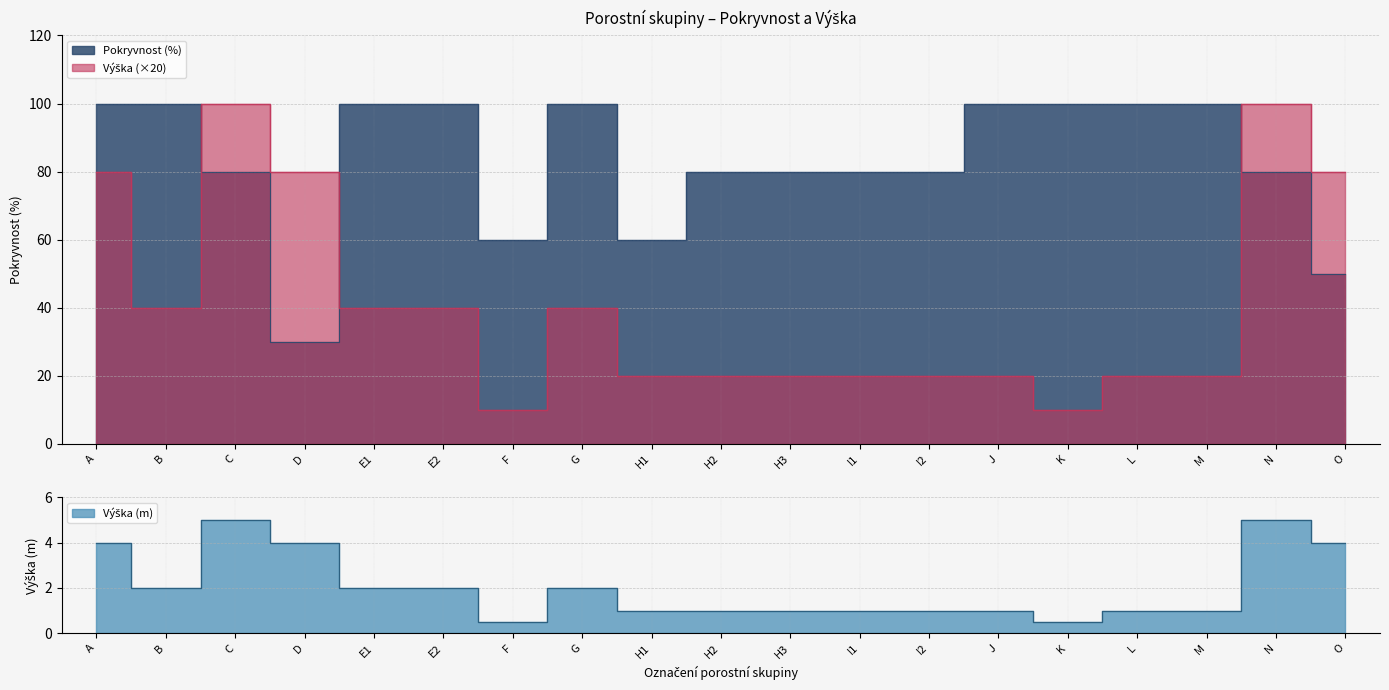

Where do Pokryvnost and Výška first cross each other?

B and C